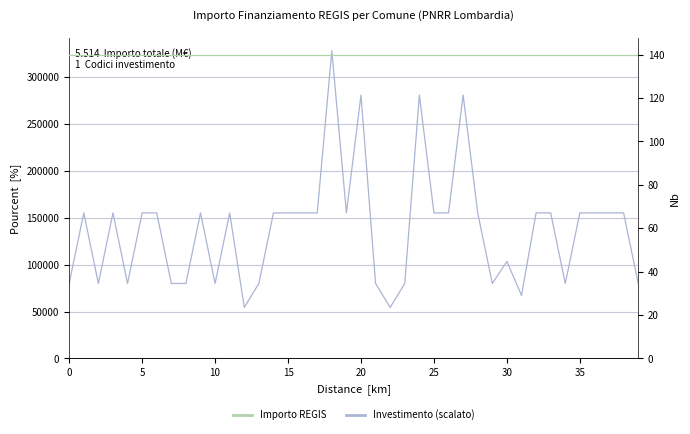

Rank the series by their maximum value, from highest to lowest.

IMPORTO FINANZIAMENTO REGIS, INVESTIMENTO